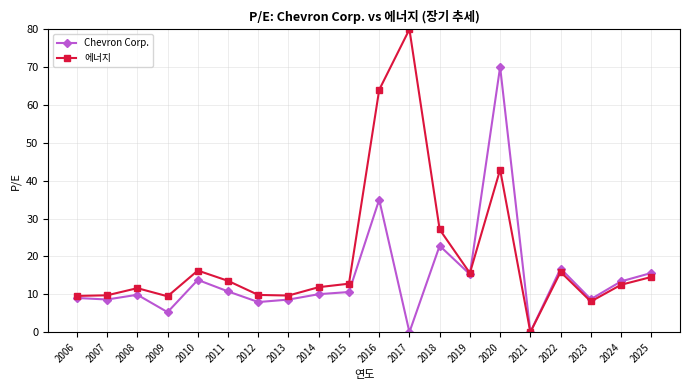

List the series in order of their overall mean, lowest first.

Chevron Corp., 에너지